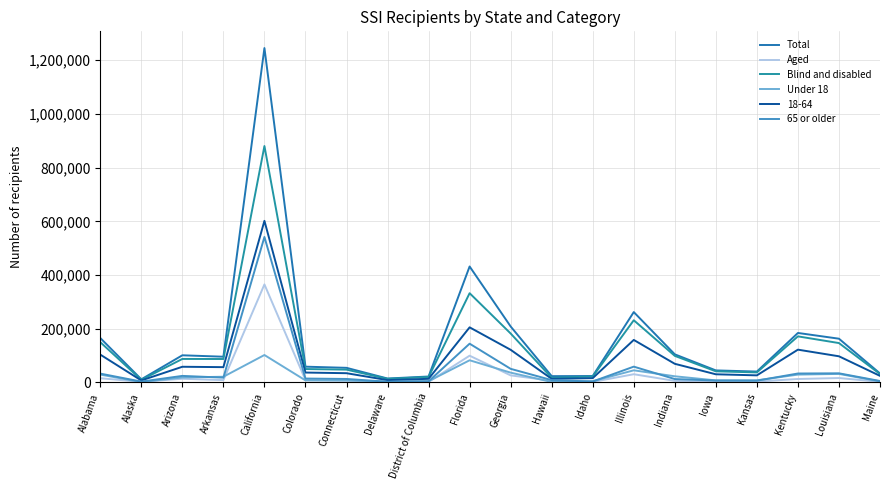

True or false: 65 or older has a value of 24248 at Arizona.

True